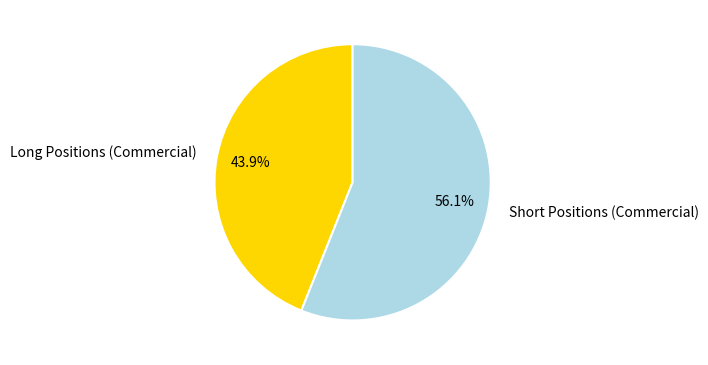

What is the ratio of the value at Long Positions (Commercial) to the value at Short Positions (Commercial)?

0.8